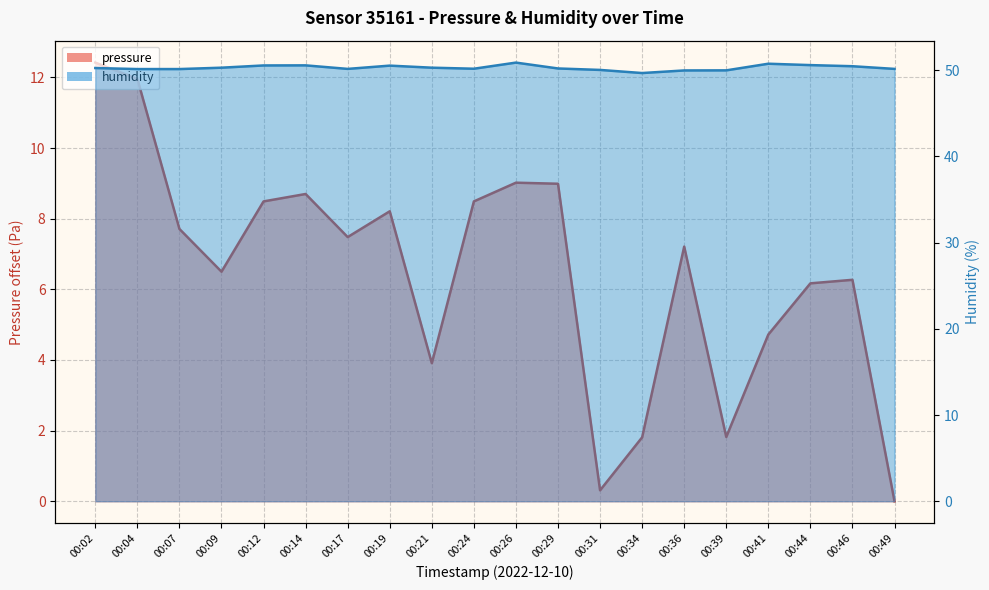

What is the average value of the humidity series?

50.3